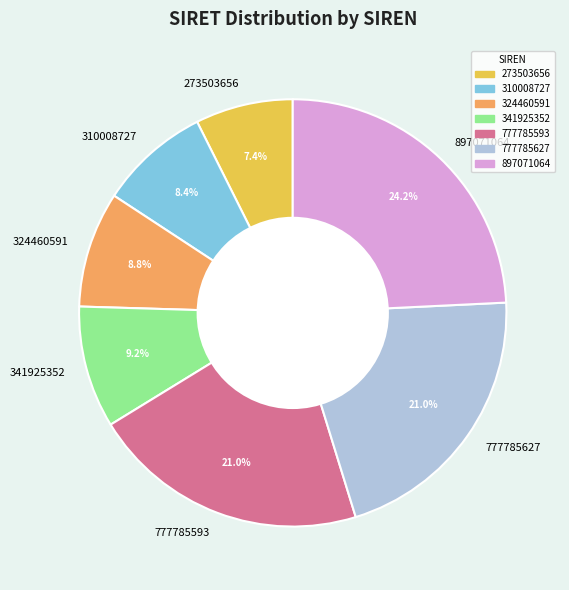

To the nearest percent, what is the average slice percentage?

14%